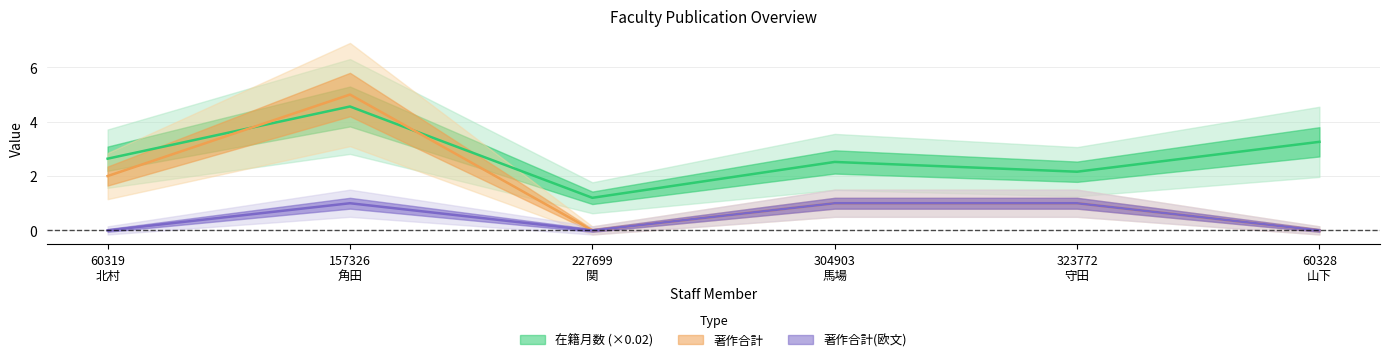

How many 著作合計 values are between 0 and 2?

5